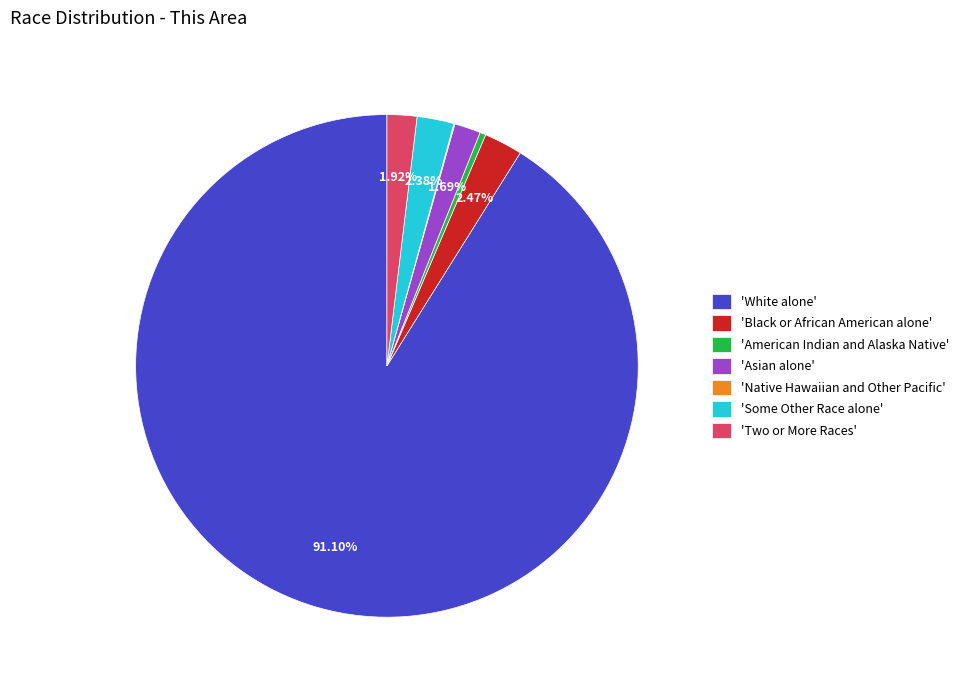

Which has a higher value, 'Asian alone' or 'White alone'?

'White alone'